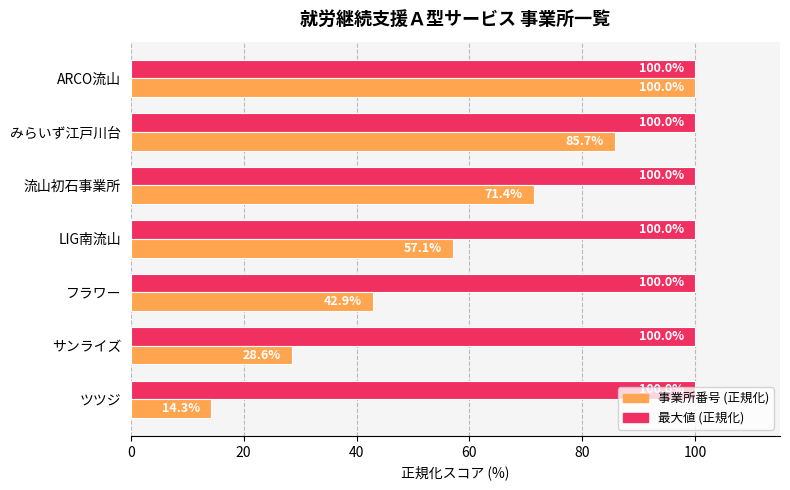

What is the total value across all series at サンライズ?

128.6